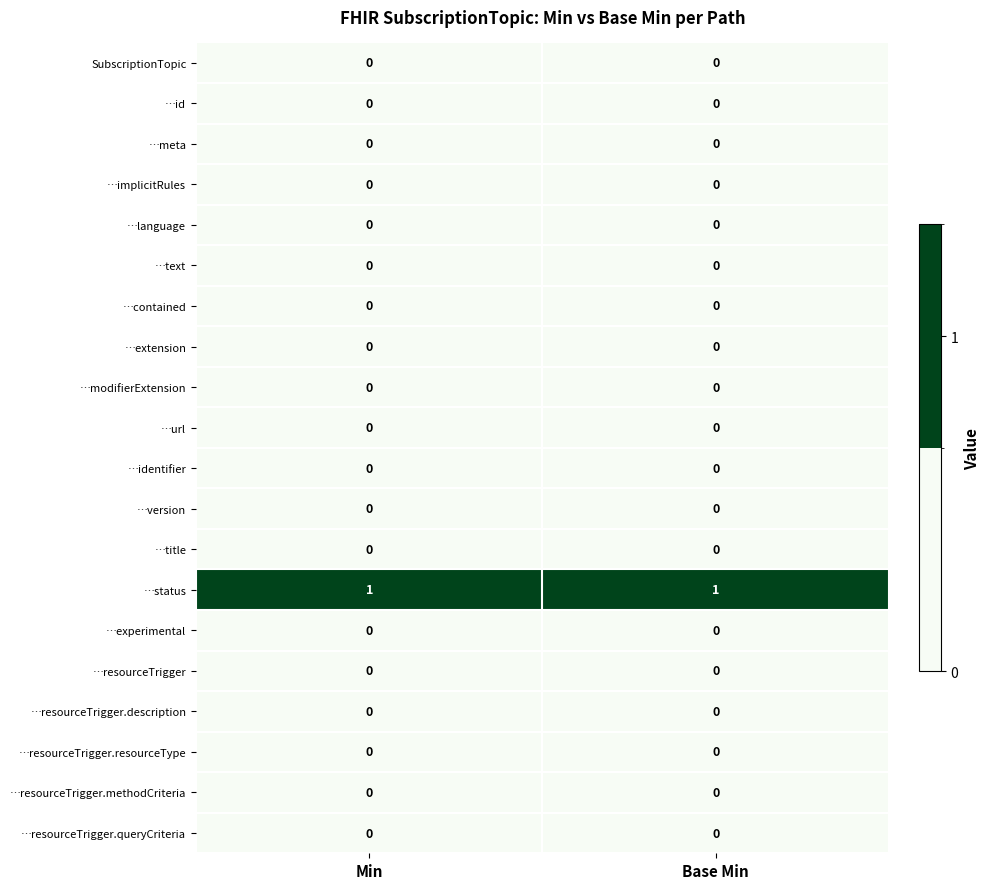

Is it true that …resourceTrigger.description equals 0 at Base Min?

True